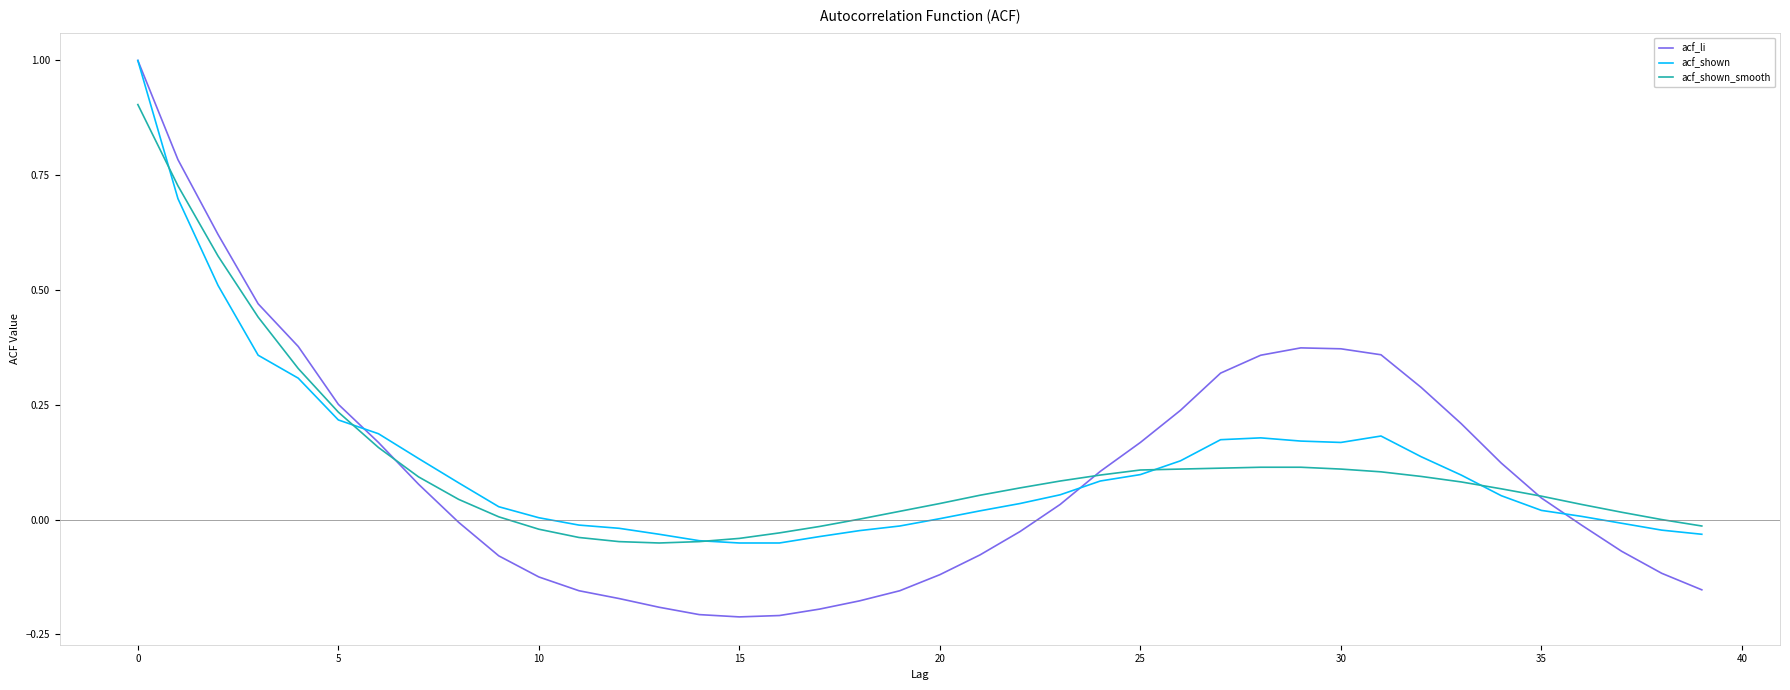

Does the chart have visible grid lines?

No